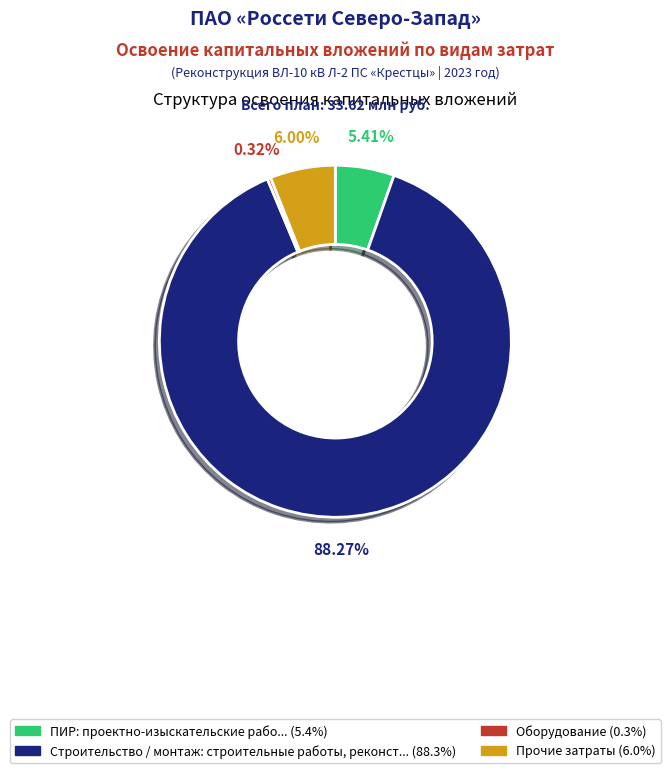

Is the sum of ПИР: проектно-изыскательские рабо... (5.4%) and Оборудование (0.3%) greater than half?

No